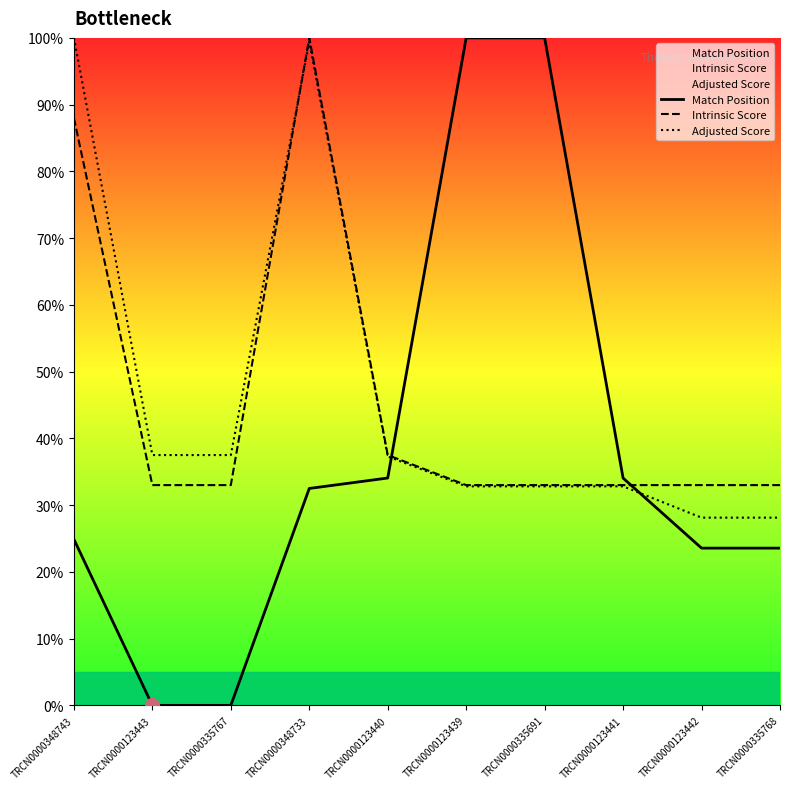

Which series changed the most between TRCN0000335767 and TRCN0000335768?

Match Position